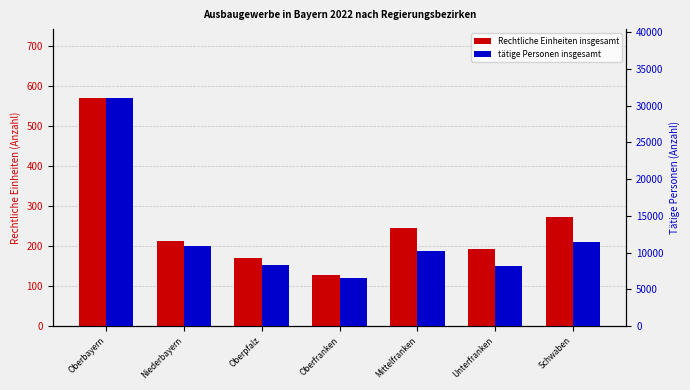

Reading right to left, transcribe all the data shown in this chart.

Rechtliche Einheiten insgesamt: Schwaben=274	Unterfranken=193	Mittelfranken=245	Oberfranken=128	Oberpfalz=170	Niederbayern=214	Oberbayern=571
tätige Personen insgesamt: Schwaben=11509	Unterfranken=8193	Mittelfranken=10157	Oberfranken=6617	Oberpfalz=8359	Niederbayern=10943	Oberbayern=31072